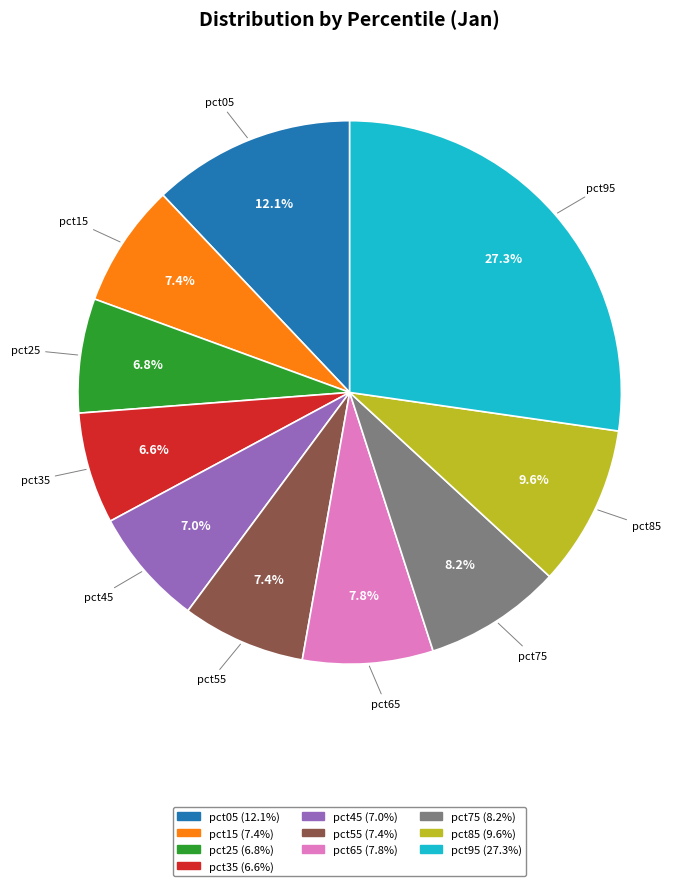

What portion of the pie excludes pct55?

92.6%